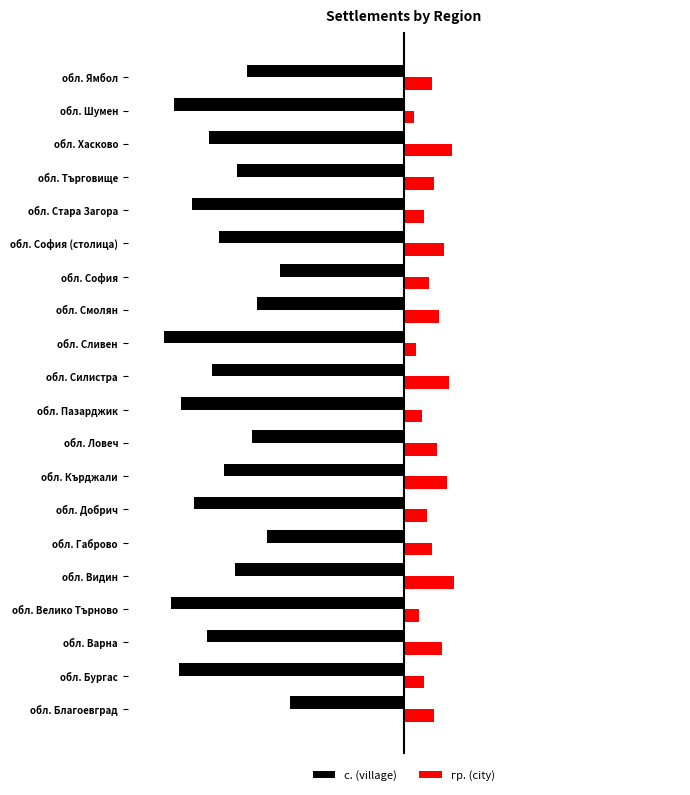

What is the lowest value of the гр. (city) series?

4